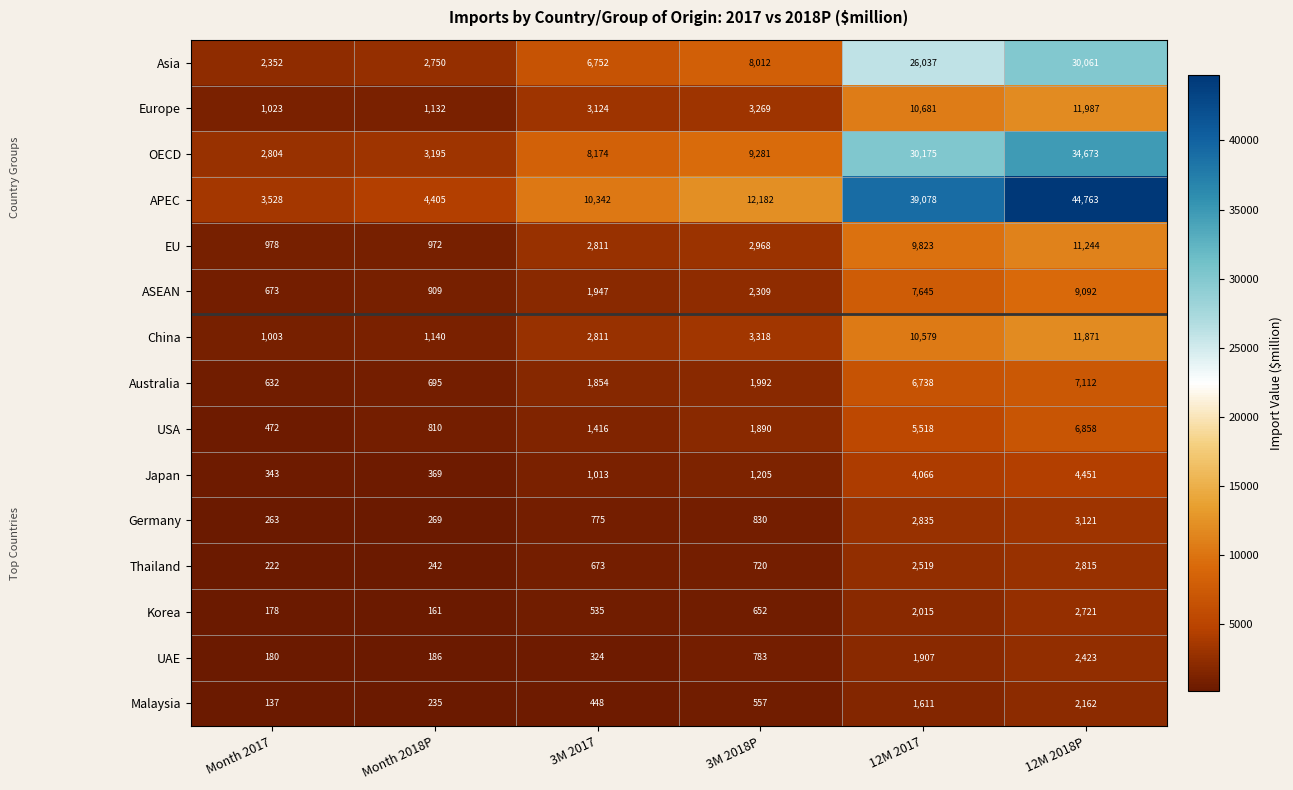

Rank the series by their maximum value, from highest to lowest.

APEC, OECD, Asia, Europe, China, EU, ASEAN, Australia, USA, Japan, Germany, Thailand, Korea, UAE, Malaysia